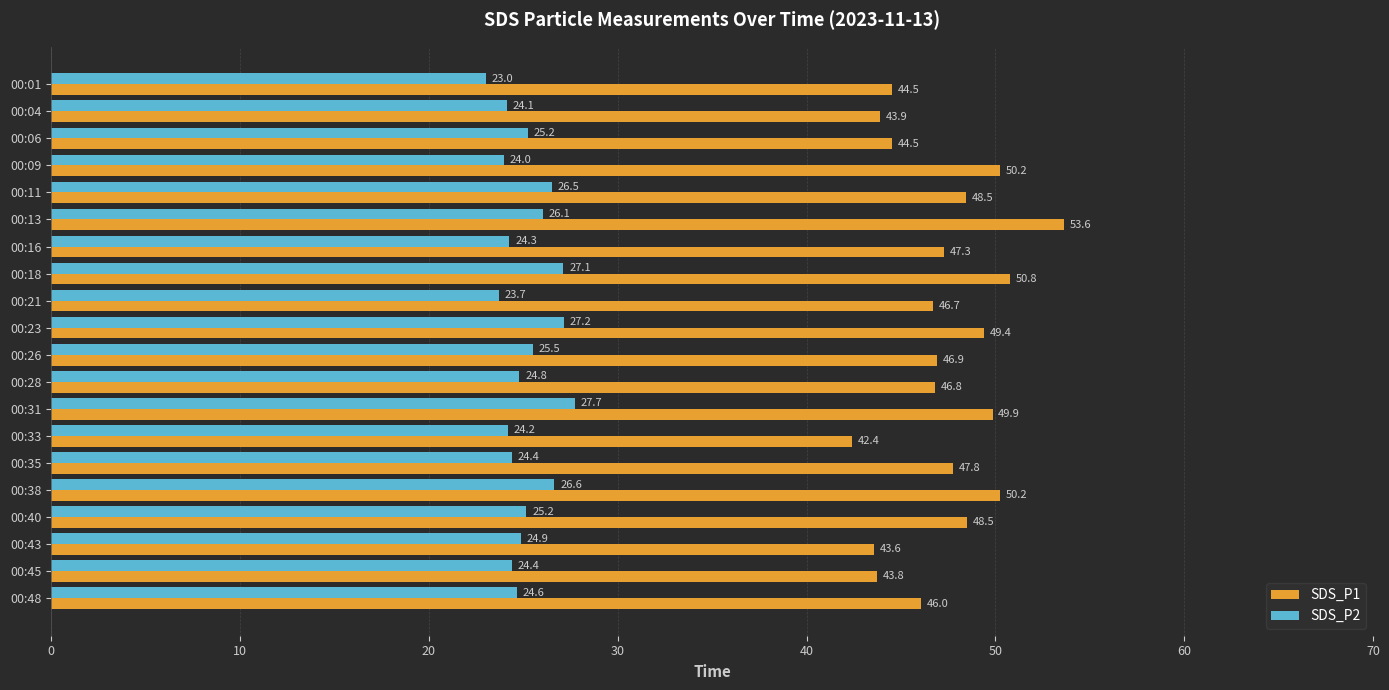

What is the difference between the maximum and minimum values in the SDS_P2 series?

4.7